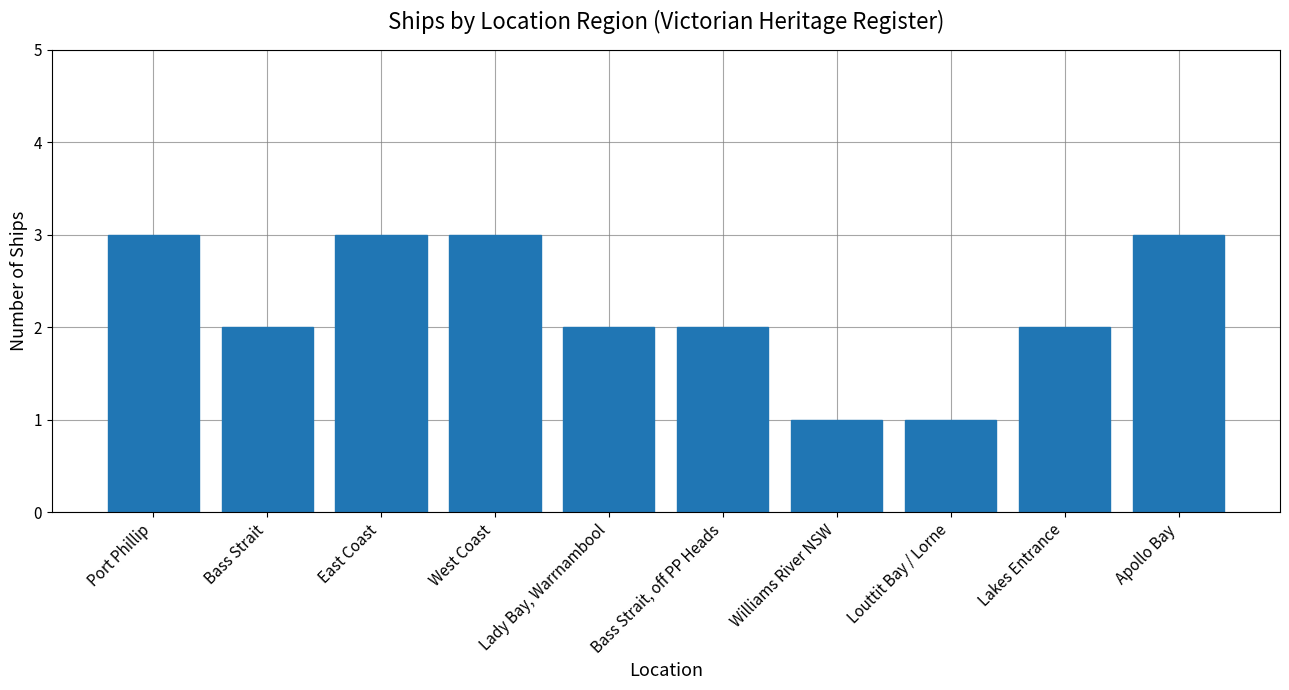

What is the greatest value displayed?

3